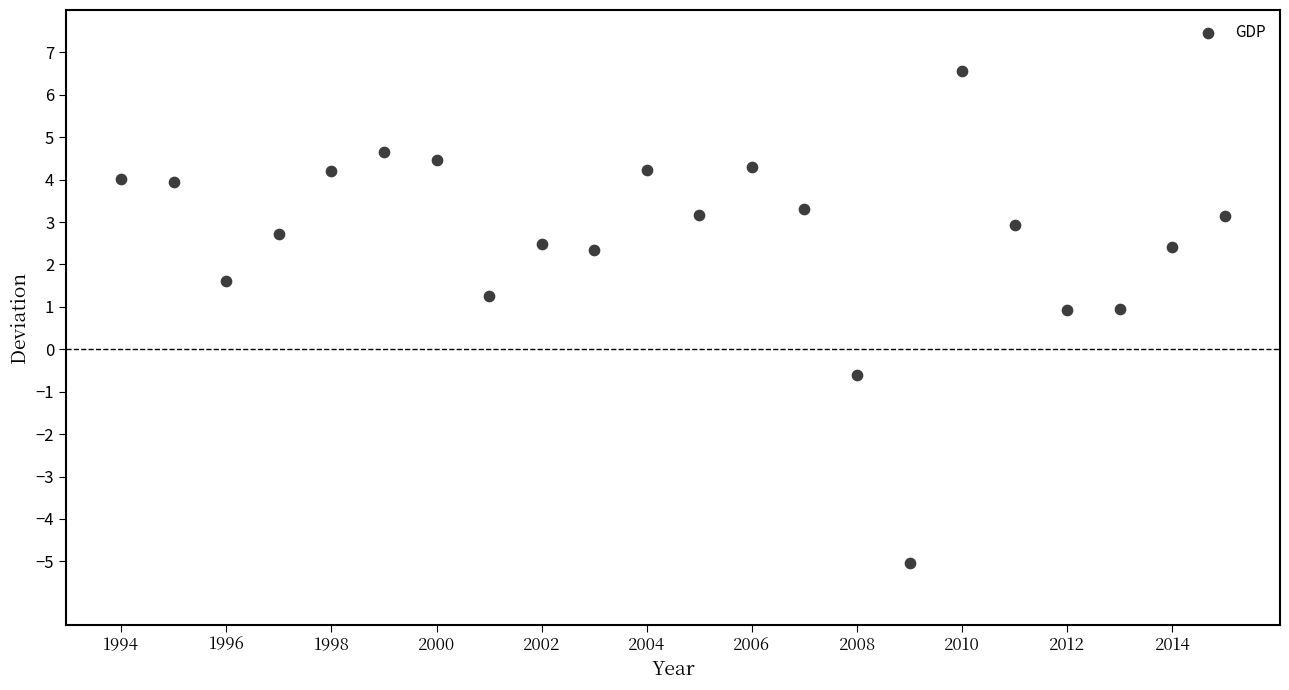

What Y value in the scatter plot is closest to 0?

-0.6